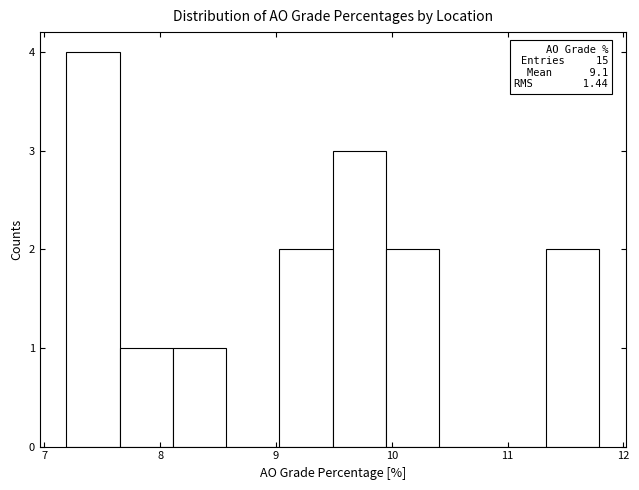

Over which range of the x-axis is the bar tallest?

7.19 to 7.65